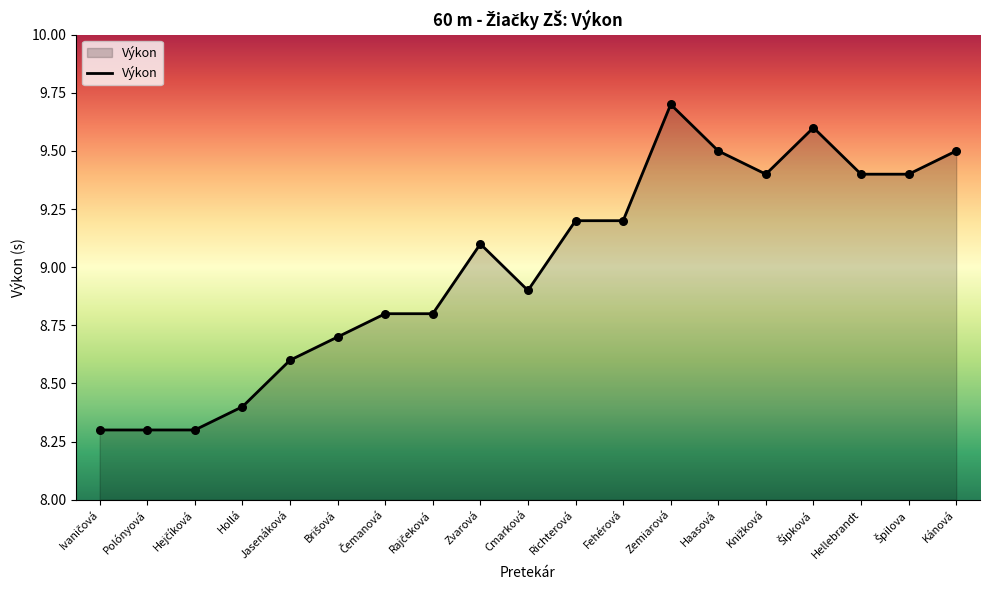

Approximately how many times larger is the value at Jasenáková compared to Cmarková?

1.0